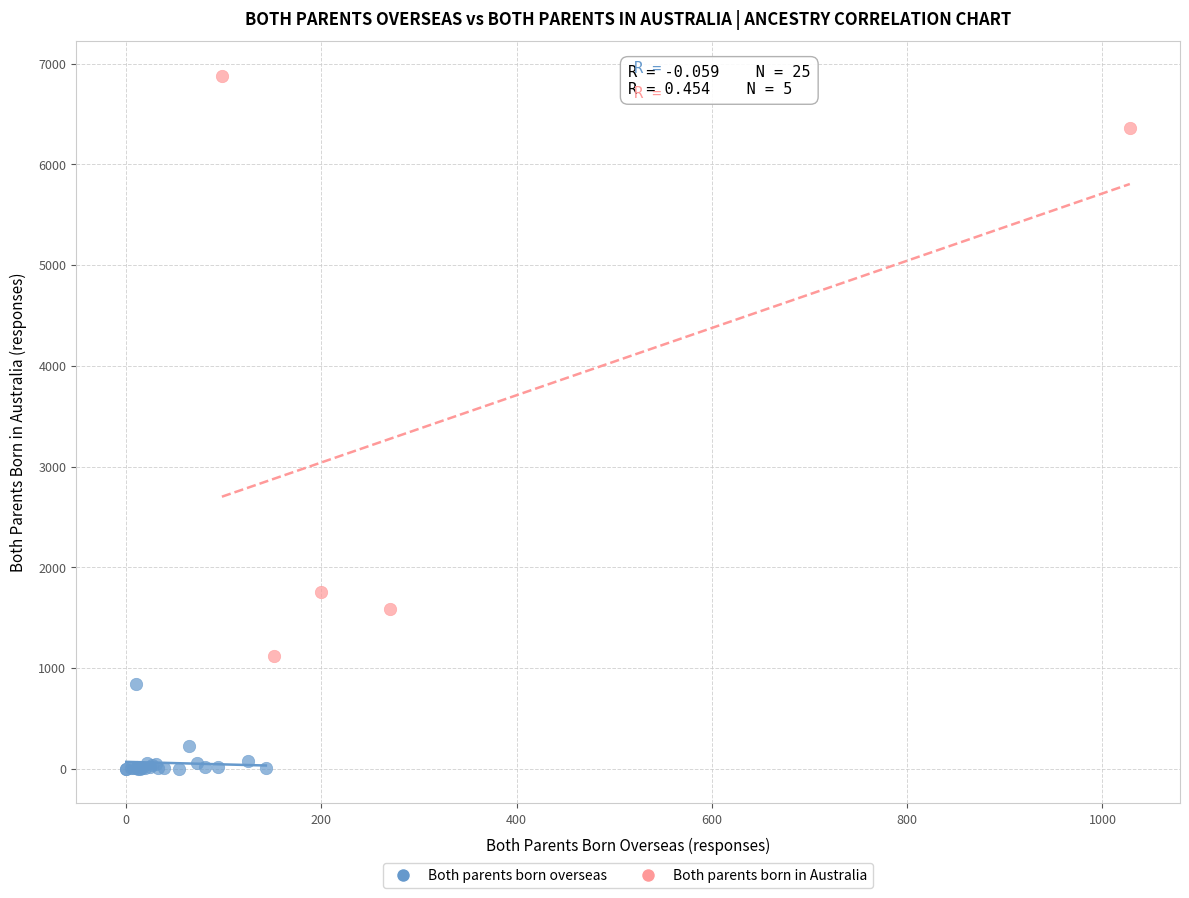

Which series has the widest spread of Y values?

Both parents born in Australia